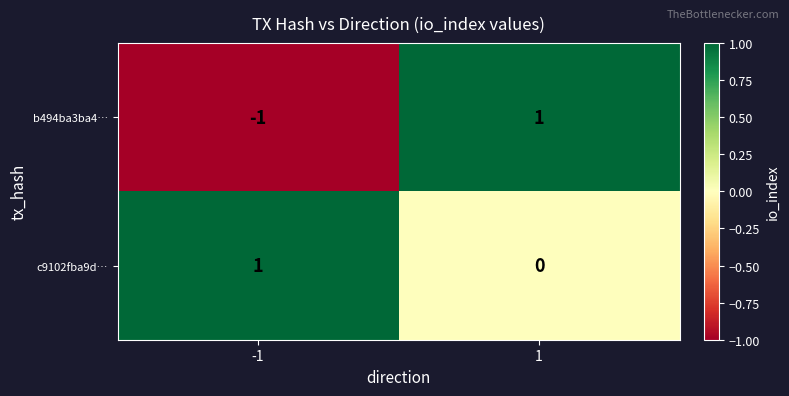

Rank the series at -1 from highest to lowest value.

c9102fba9d…, b494ba3ba4…